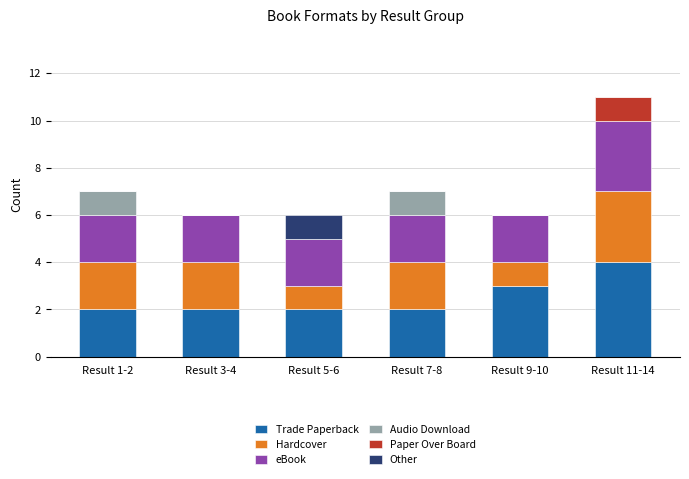

What value does the Trade Paperback series have at Result 9-10?

3